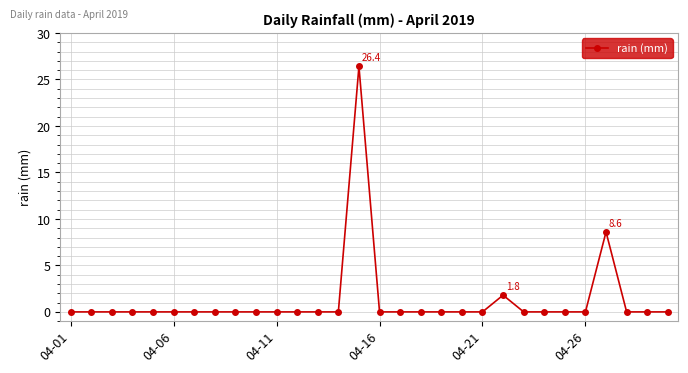

What is the maximum value shown in the chart?

26.4